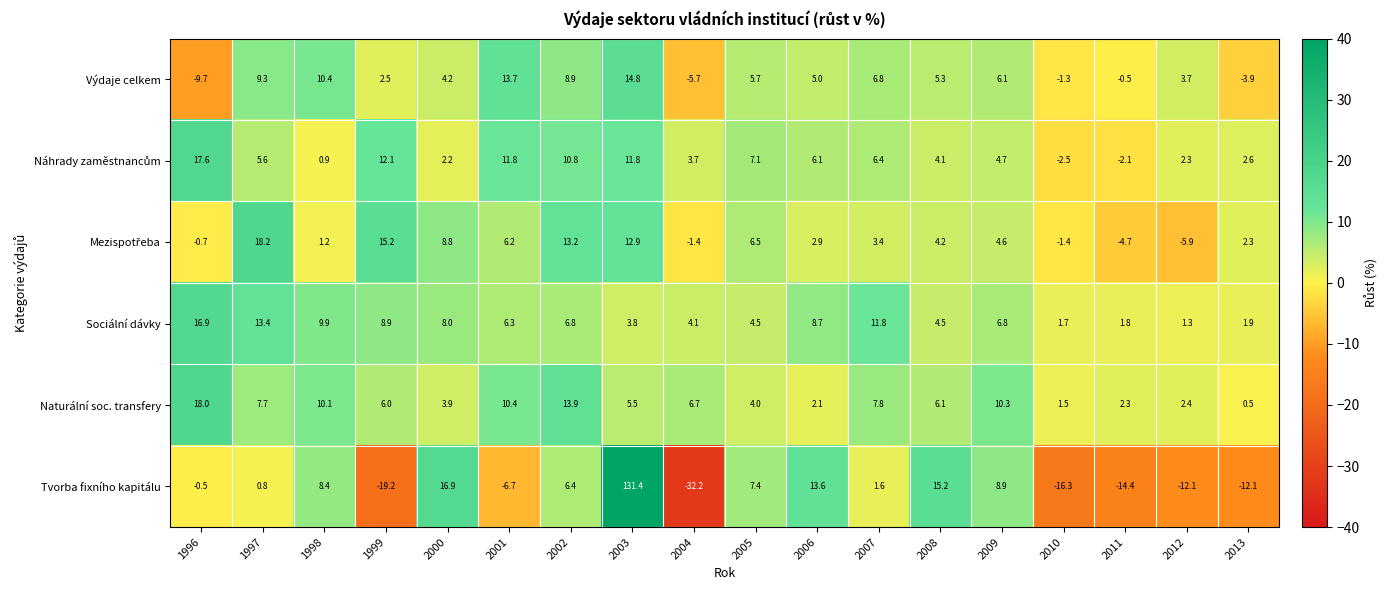

Is it true that Sociální dávky equals 3.1 at 2013?

False